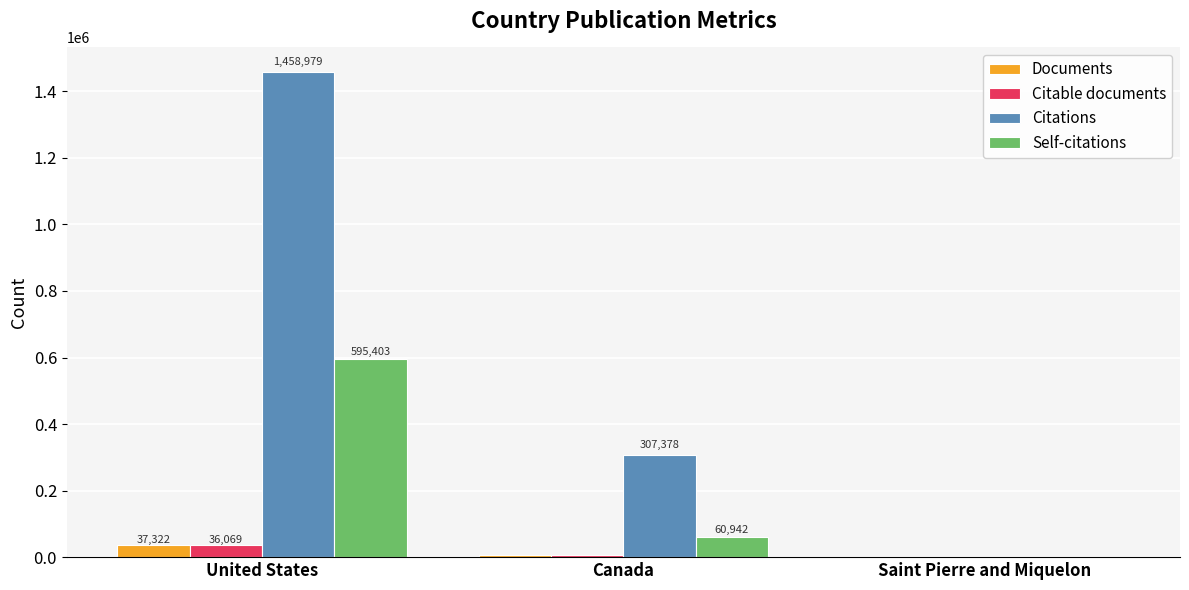

How many Documents values are between 1 and 37322?

3